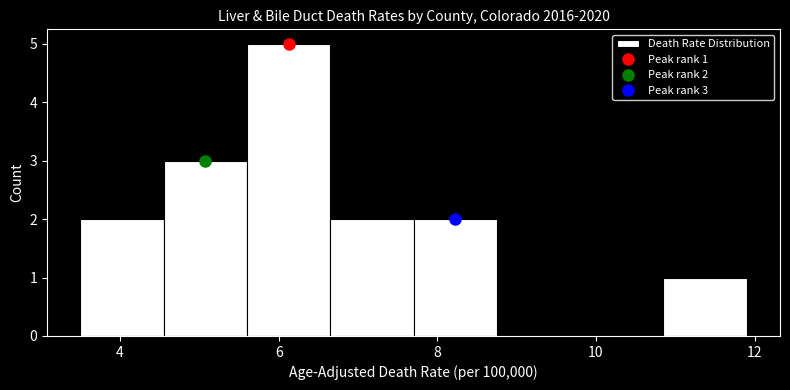

Which range on the x-axis has the tallest bar?

5.60 to 6.65